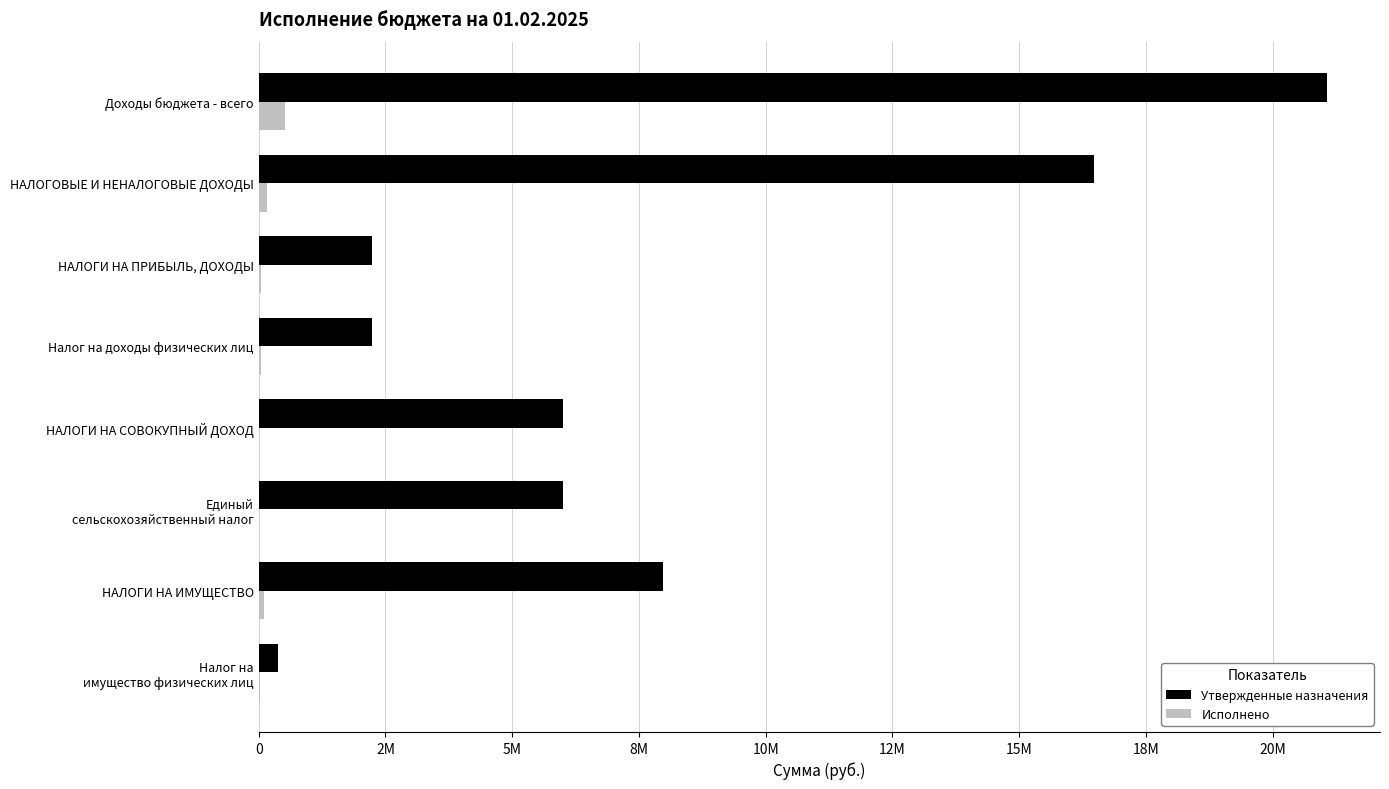

What is the value of the Утвержденные назначения bar at the 4th from the left?

2227100.0